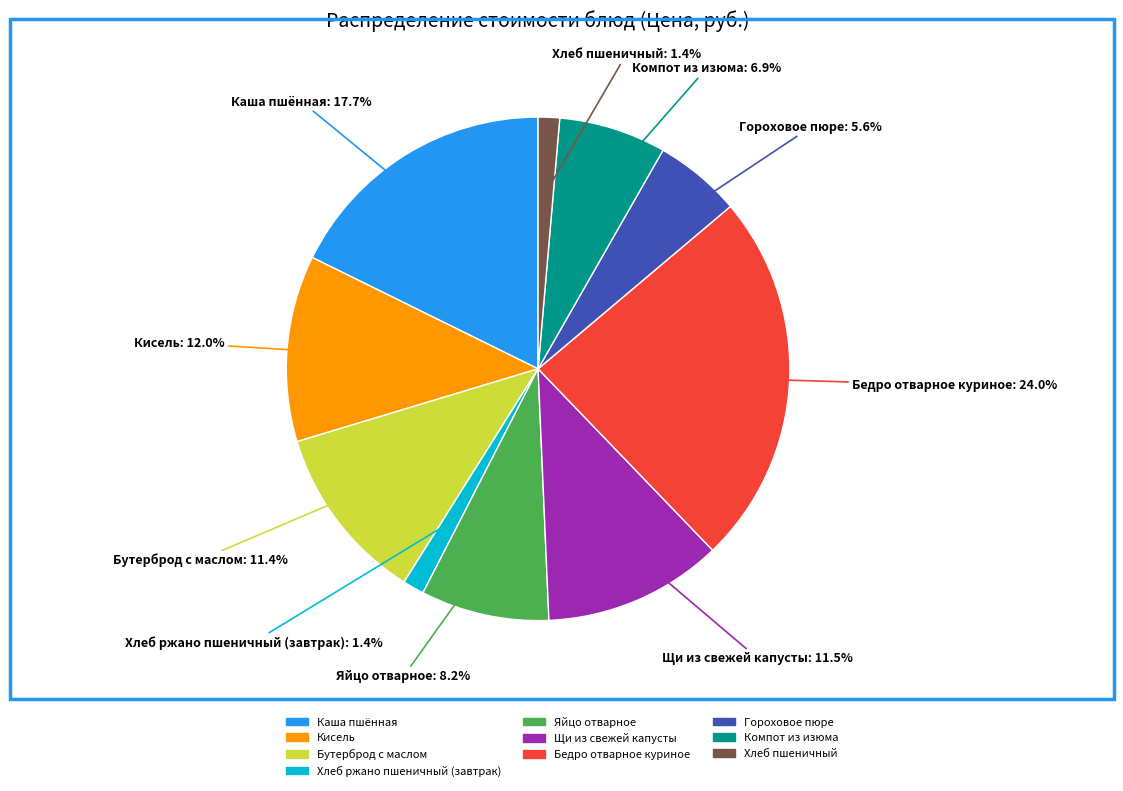

Which slice is the largest?

Бедро отварное куриное